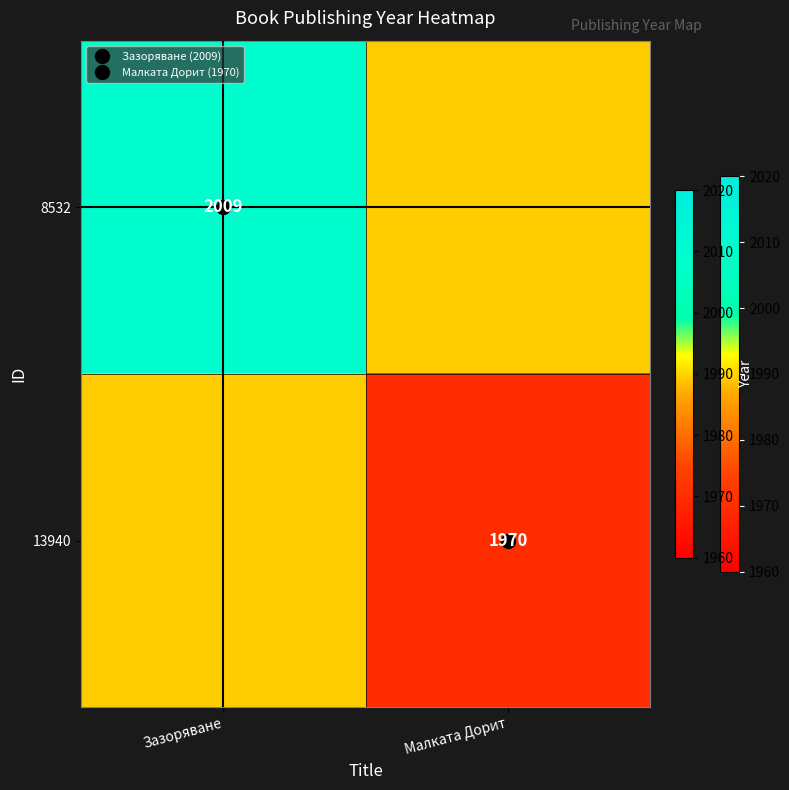

What is the highest value of the 8532 series?

2009.0